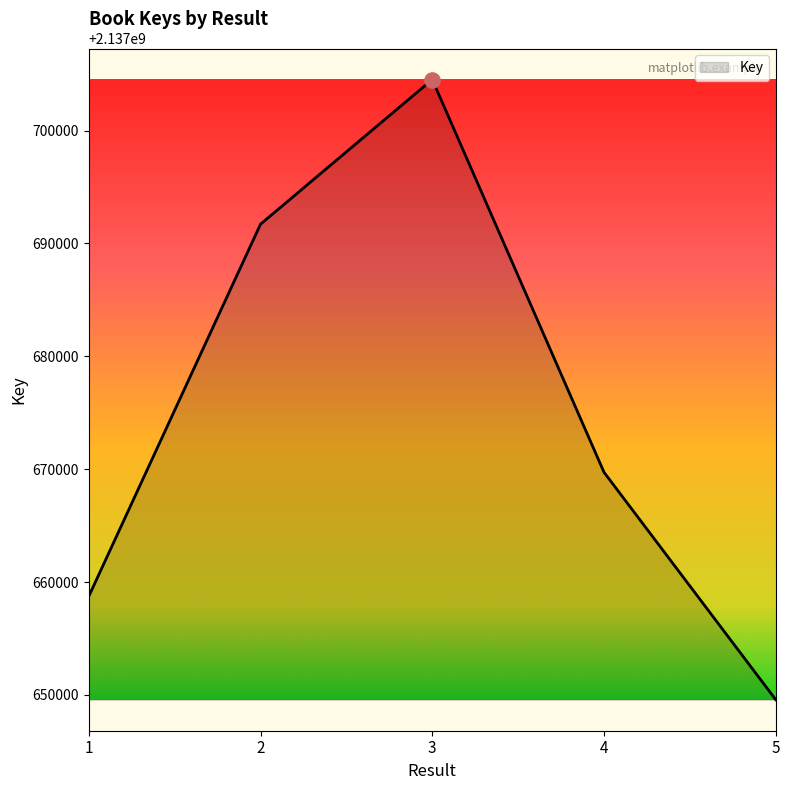

What is the ratio of the value at 2 to the value at 1?

1.0